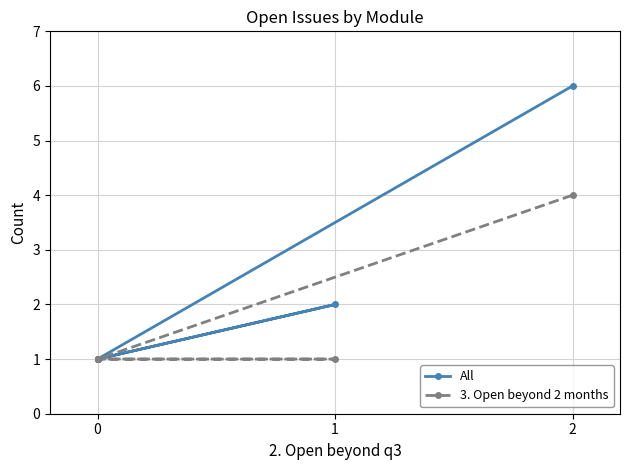

In All, how many points are higher than both neighbors (excluding endpoints)?

1